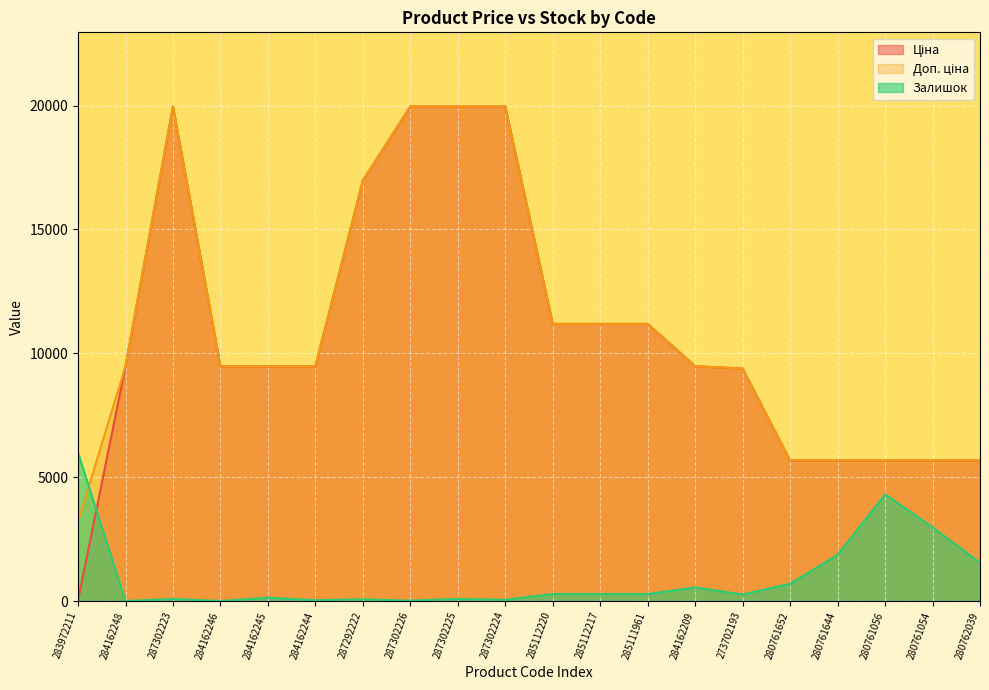

The value of Залишок at 284162246 is -2399.9. True or false?

False